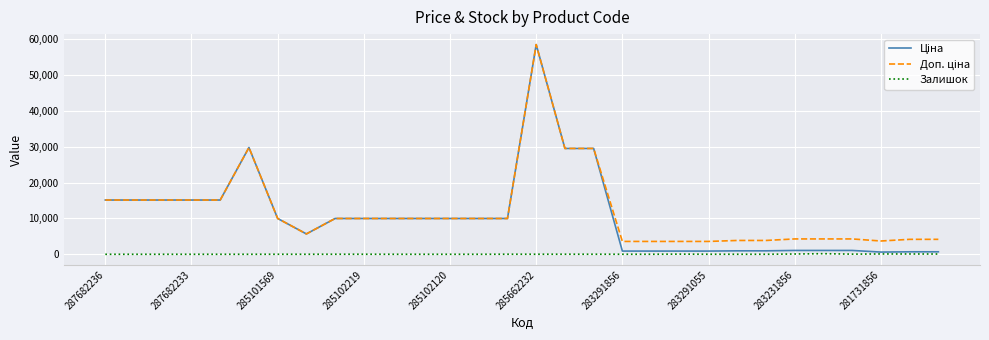

True or false: Ціна and Залишок cross at least once.

False